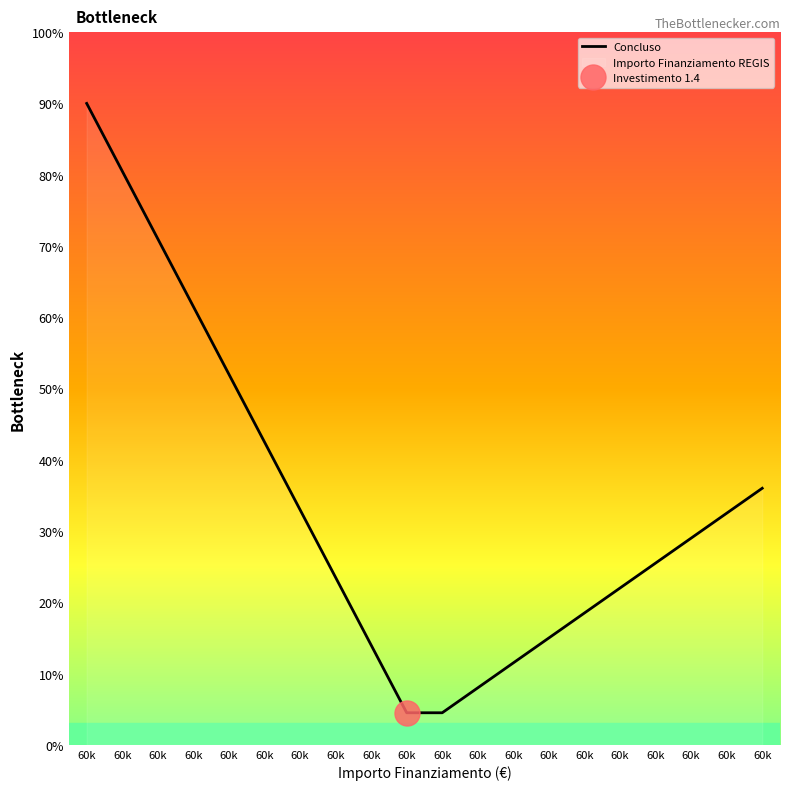

What is the ratio of the value at 60k to the value at 60k?

0.4